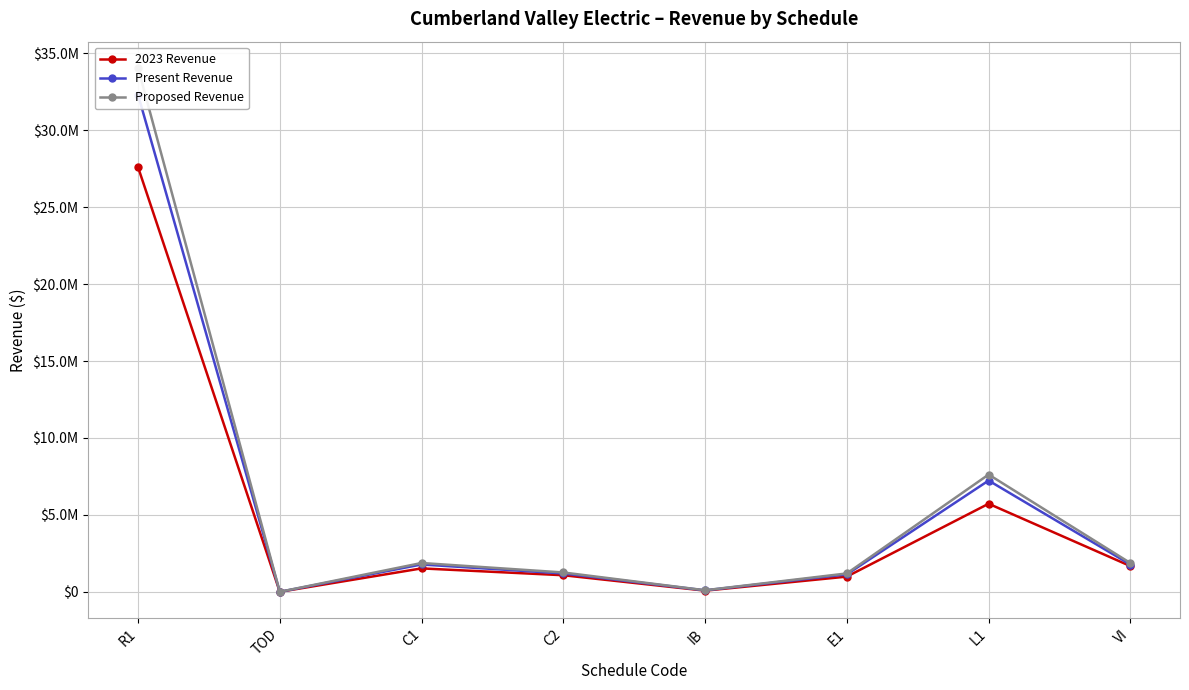

Rank the series by their maximum value, from lowest to highest.

2023 Revenue, Present Revenue, Proposed Revenue